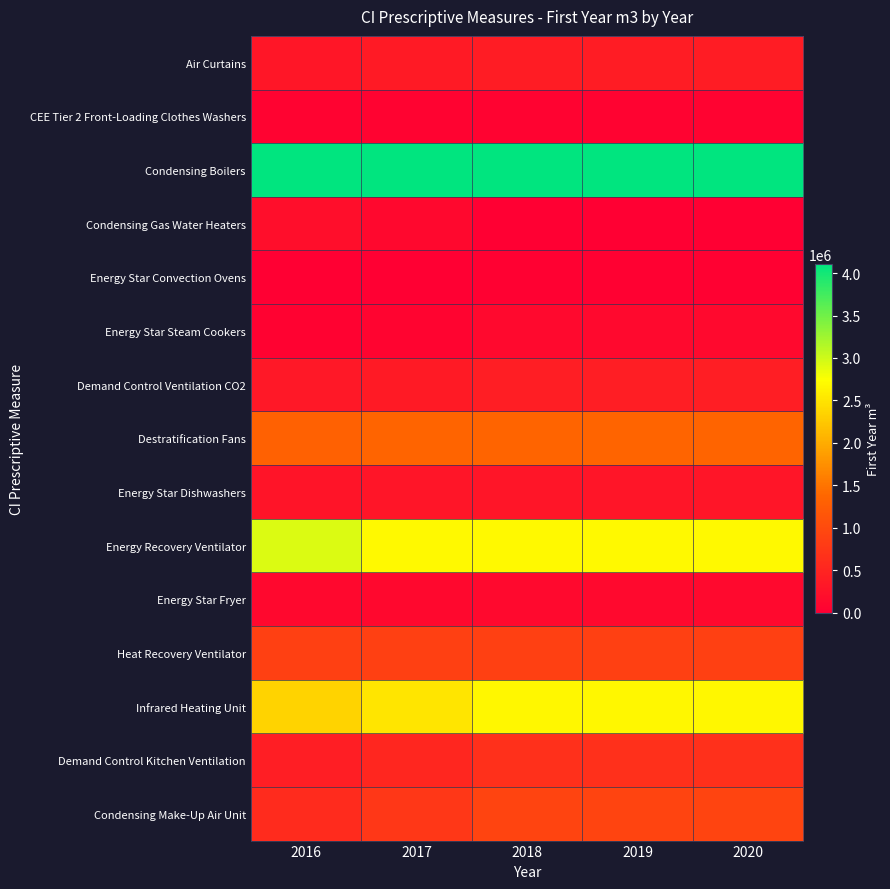

Which series has the largest total across all categories?

Condensing Boilers